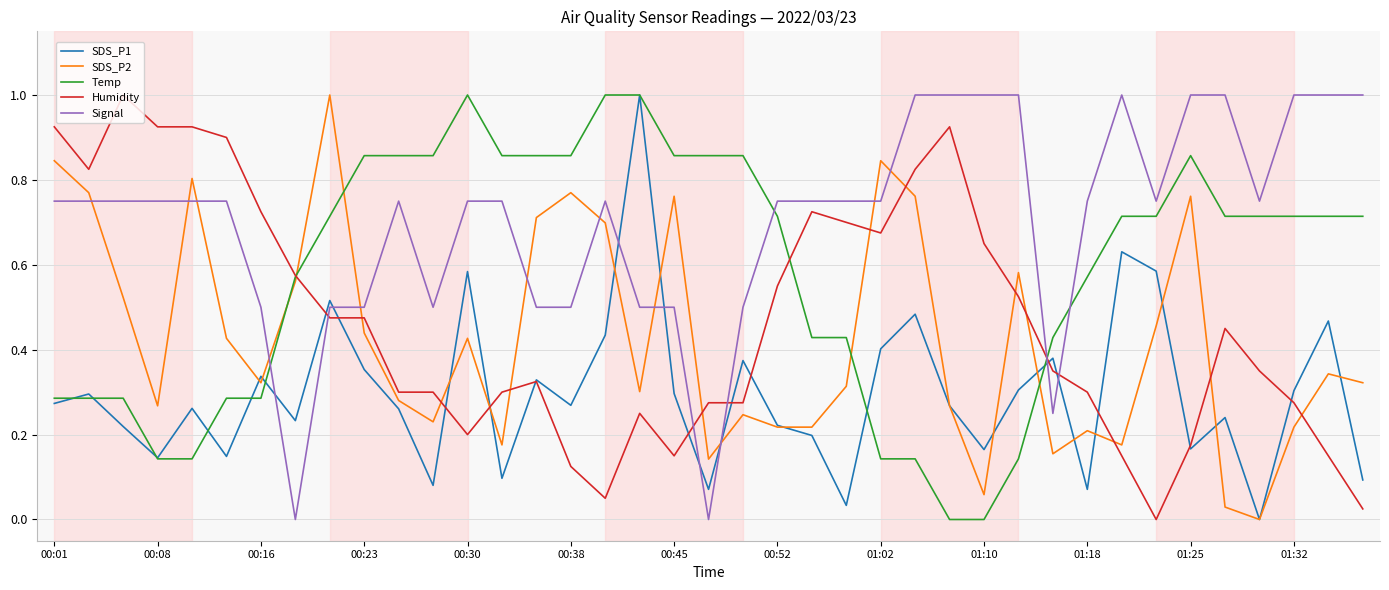

Which series has the largest total across all categories?

Signal